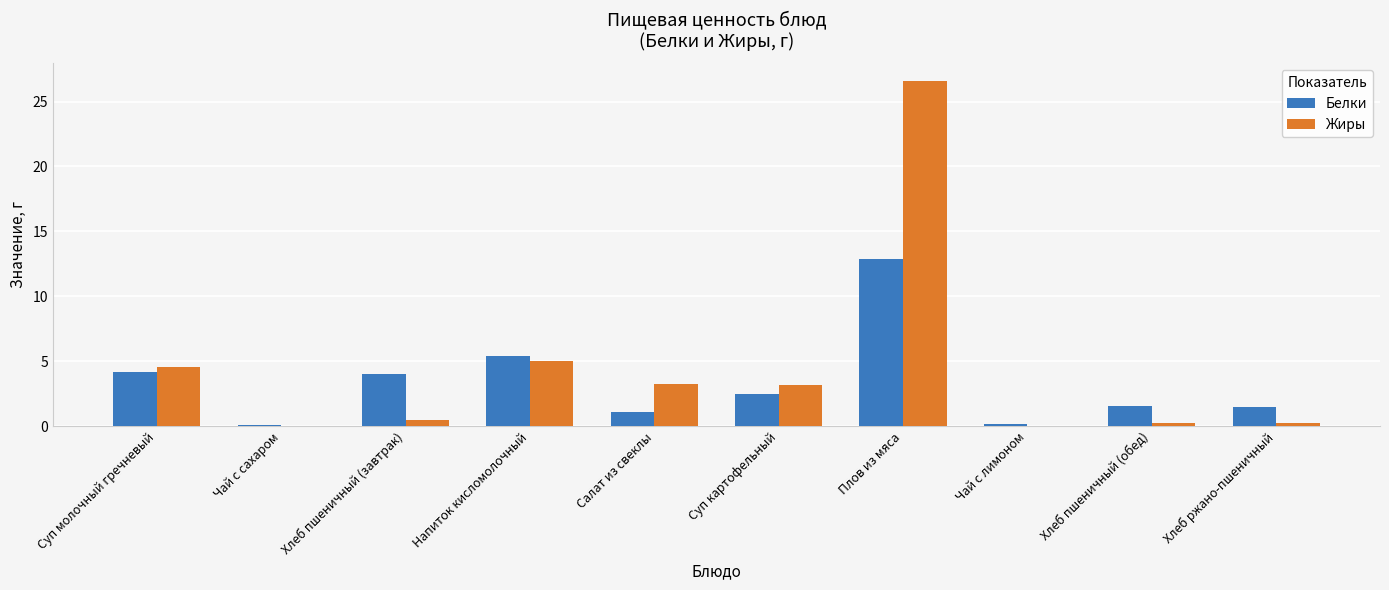

Is the value of Белки at Чай с лимоном greater than the value of Жиры at Плов из мяса?

No